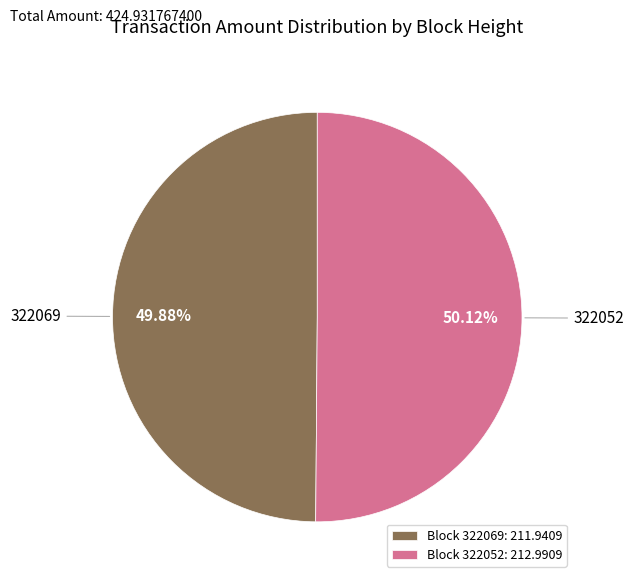

Does any single category account for the majority?

Yes